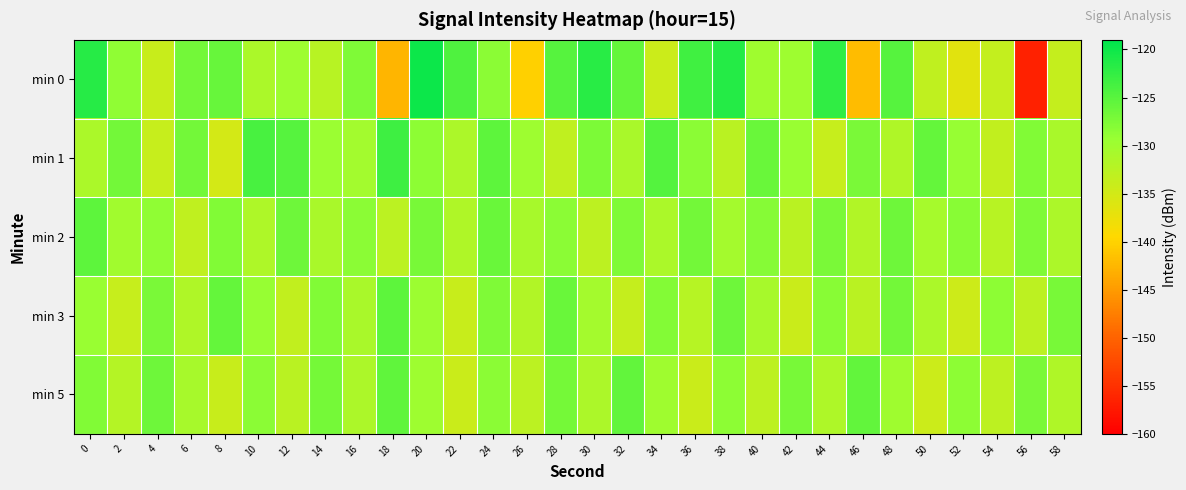

How many series are shown in this chart?

5